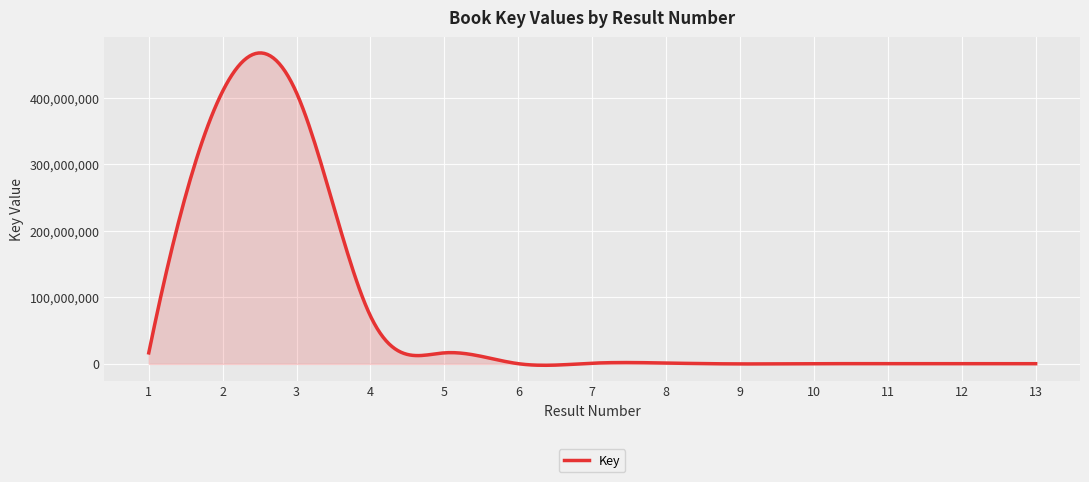

Does the chart have visible grid lines?

Yes